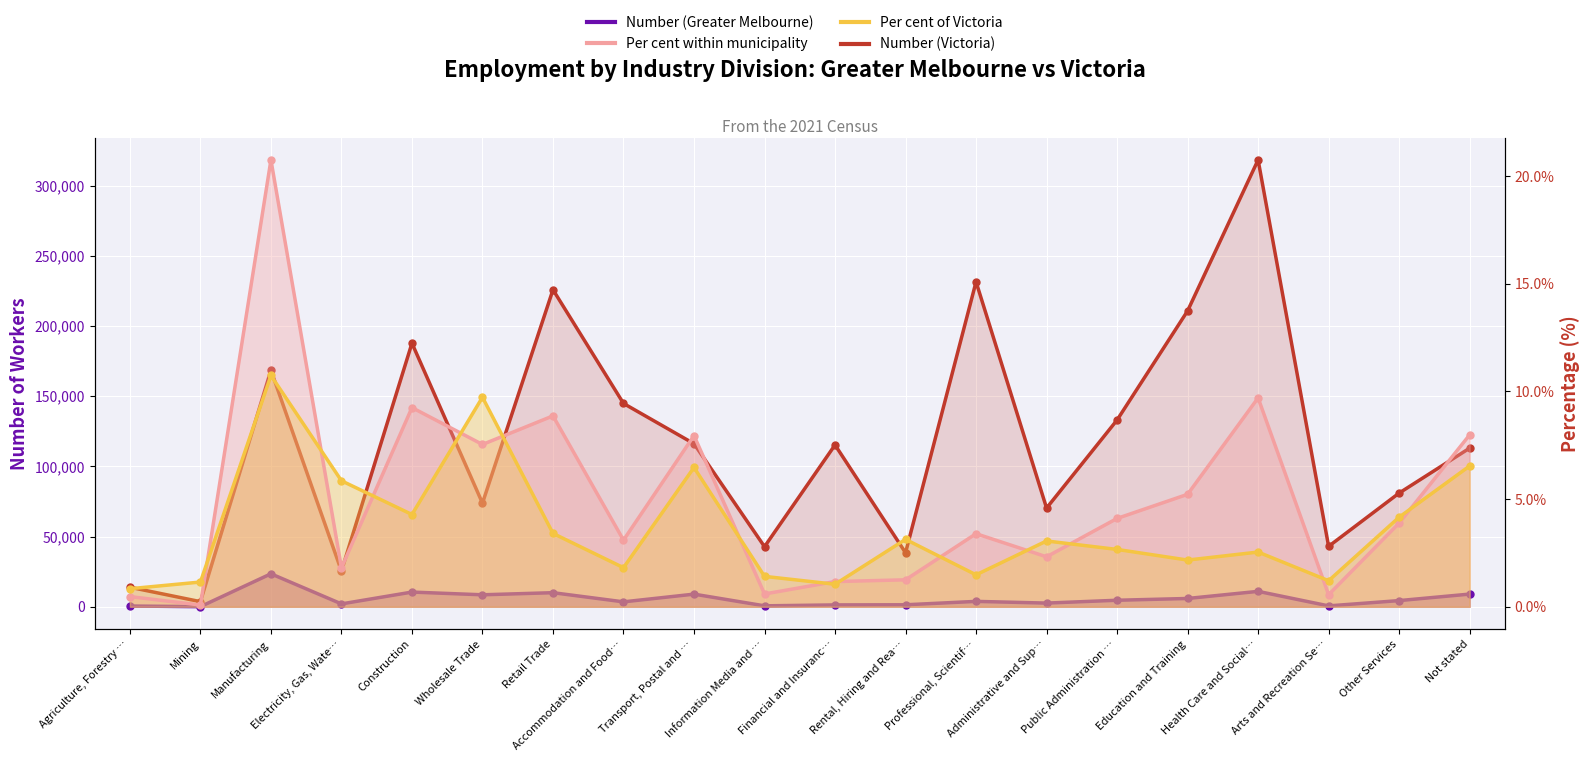

True or false: Per cent within municipality and Per cent of Victoria cross at least once.

True